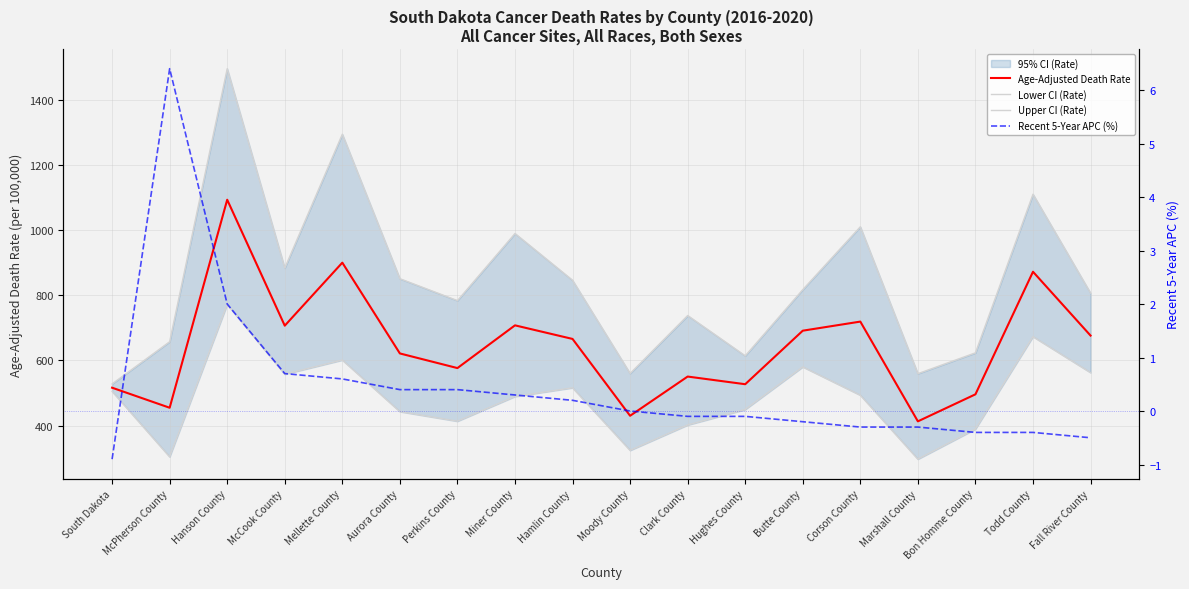

Rank the categories by Age-Adjusted Death Rate value from highest to lowest.

Hanson County, Mellette County, Todd County, Corson County, Miner County, McCook County, Butte County, Fall River County, Hamlin County, Aurora County, Perkins County, Clark County, Hughes County, South Dakota, Bon Homme County, McPherson County, Moody County, Marshall County